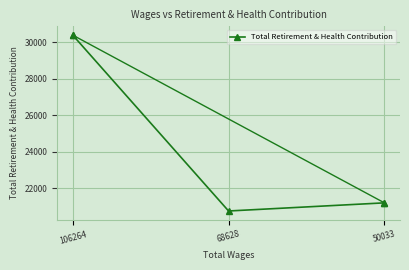

What is the greatest value displayed?

30382